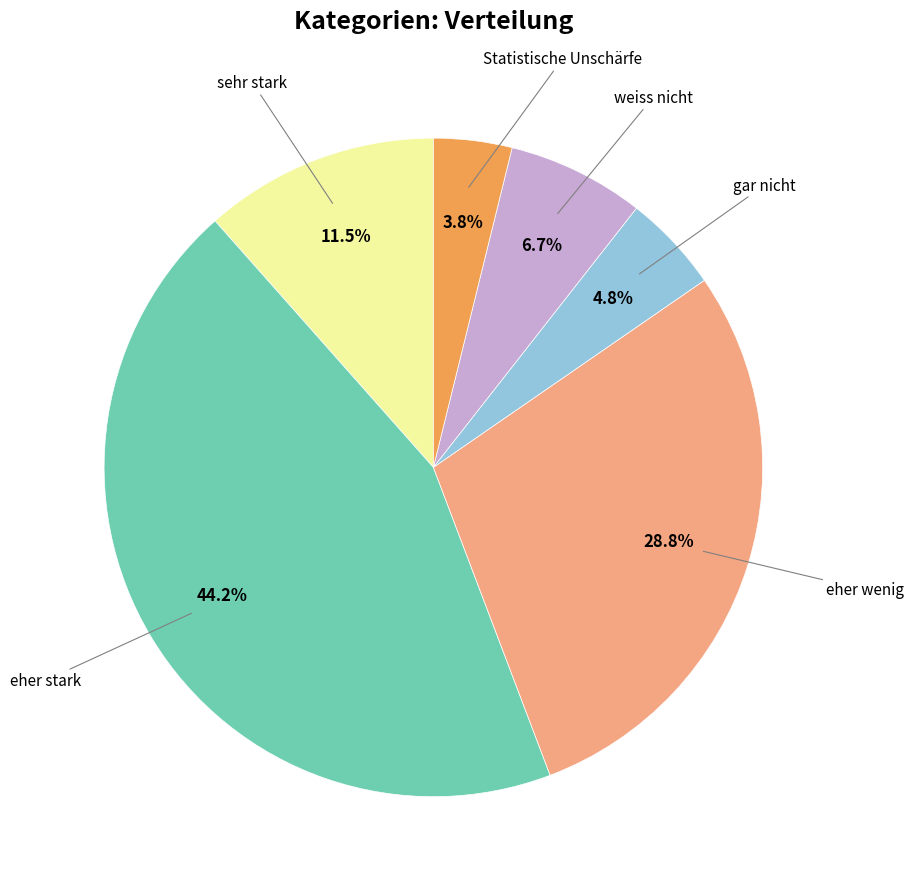

Does eher wenig account for over 50% of the chart?

No